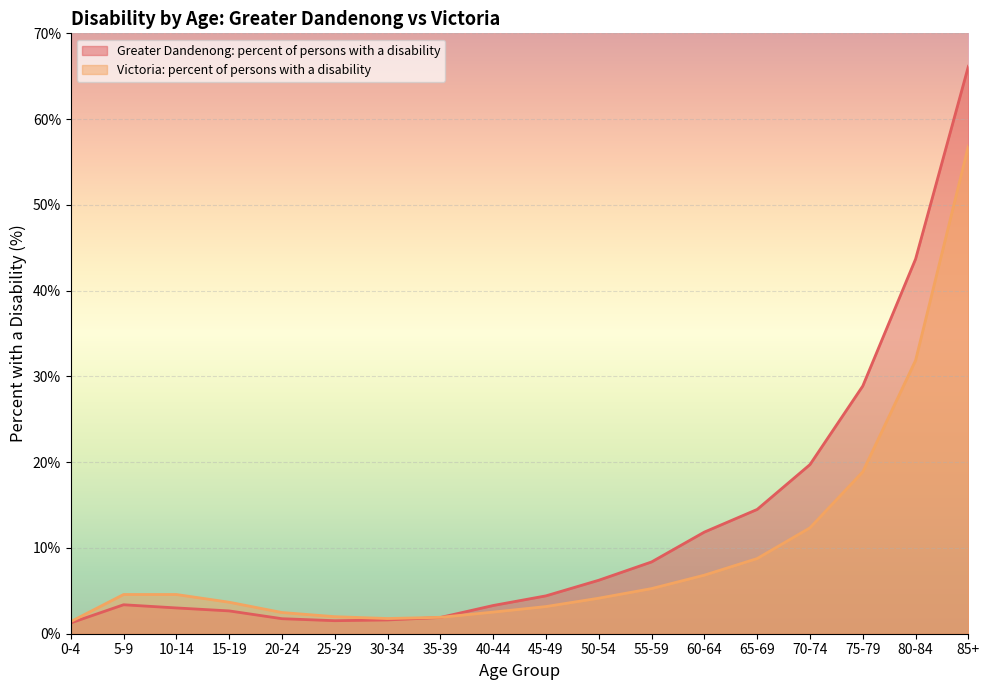

How many data points in Victoria: percent of persons with a disability are less than 4?

8